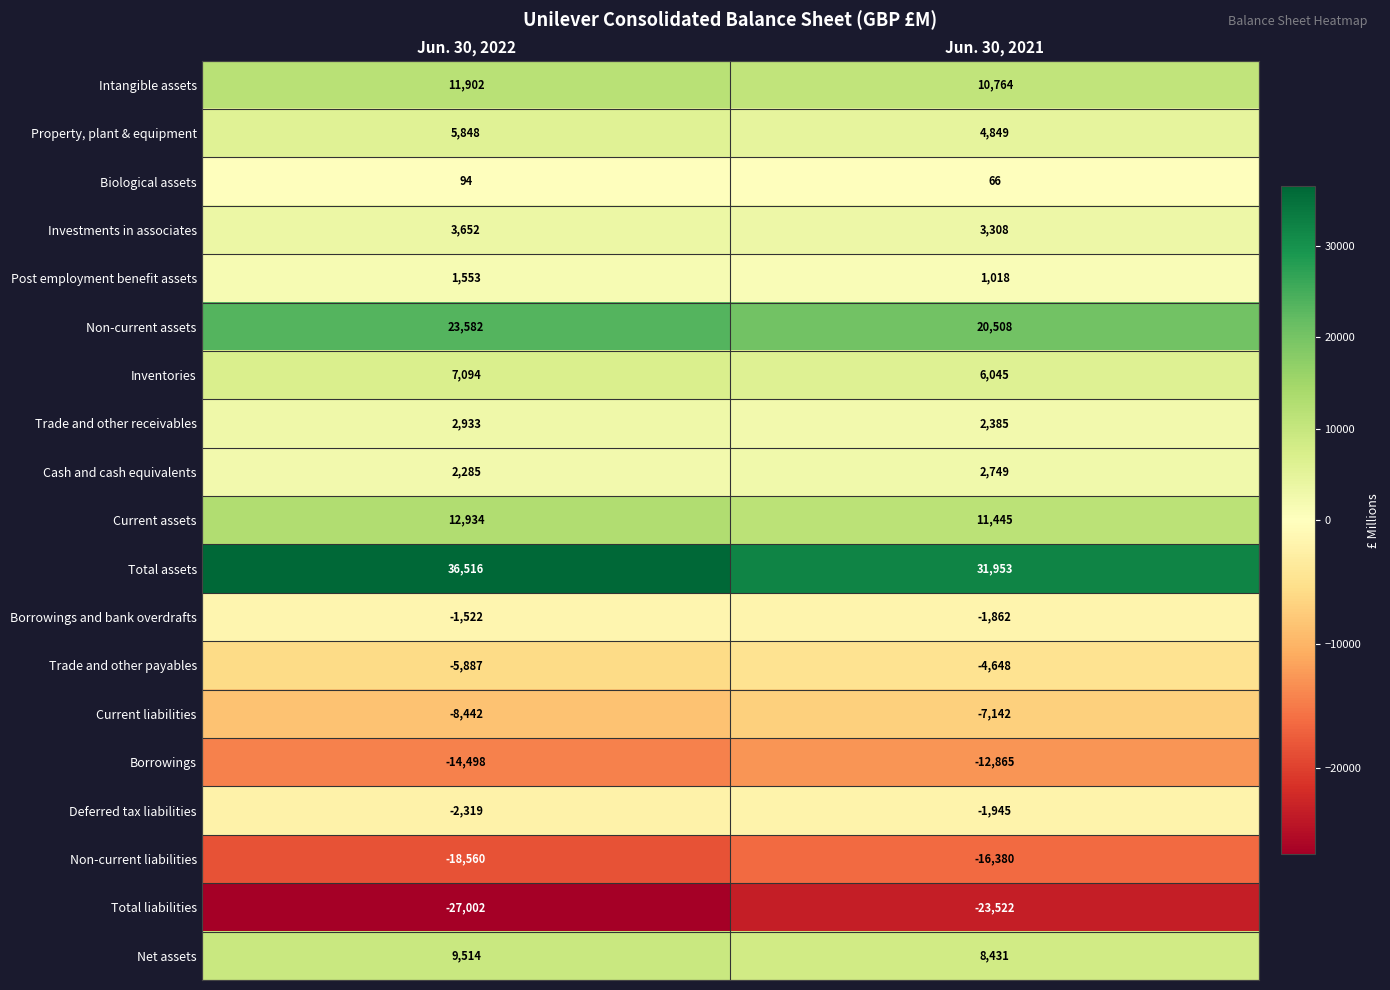

What is the smallest value displayed?

-27002